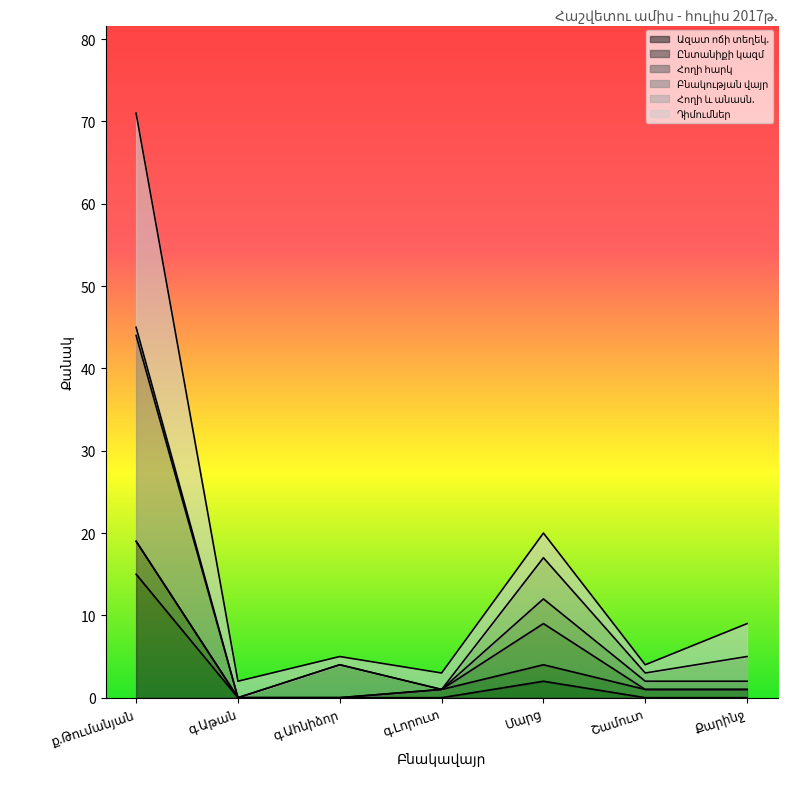

Is the value of Բնակության վայր at գ.Աթան greater than the value of Դիմումներ at գ.Աթան?

No